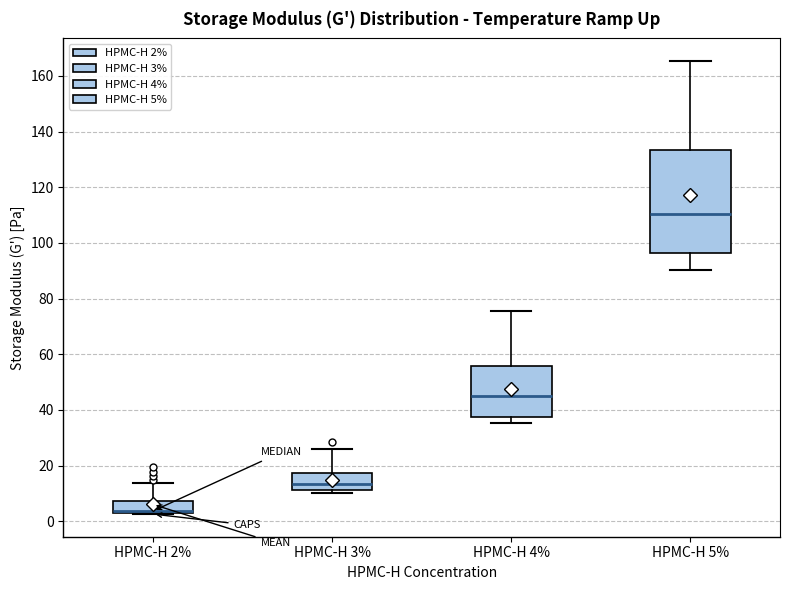

Reading left to right, read every box against the y-axis: the position of its median line, the range the box covers, and the ends of its whiskers. The values are not printed on the chart, so give them approximately, as read against the axis.

HPMC-H 2%: median 4, box 2 to 8, whiskers 2 to 14
HPMC-H 3%: median 14, box 12 to 18, whiskers 10 to 26
HPMC-H 4%: median 44, box 38 to 56, whiskers 36 to 76
HPMC-H 5%: median 110, box 96 to 134, whiskers 90 to 166